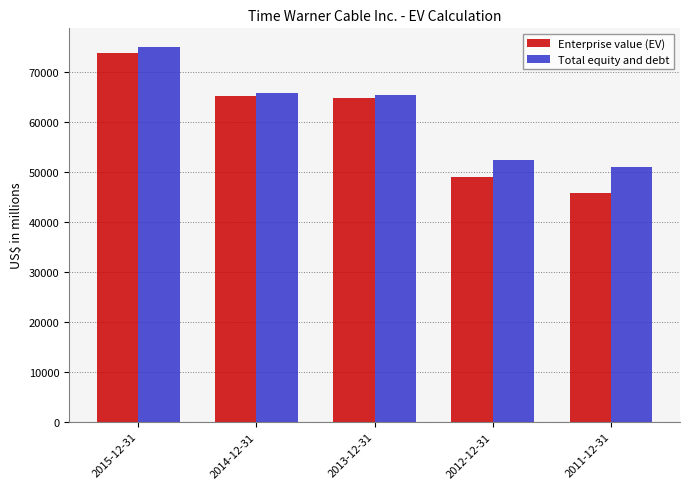

Which label corresponds to the largest value in the chart?

2015-12-31